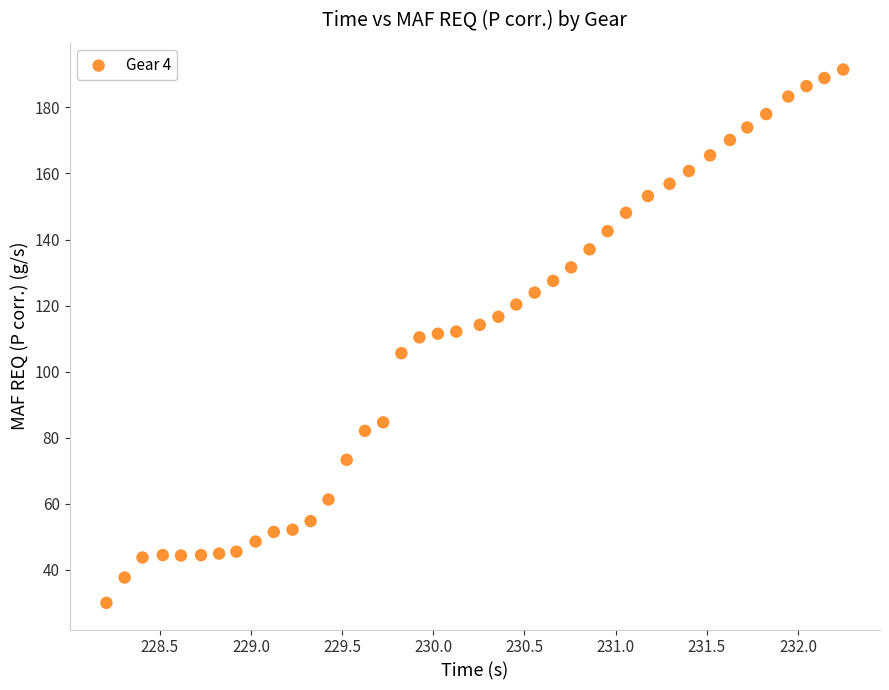

What is the range of X values (max minus min)?

4.0